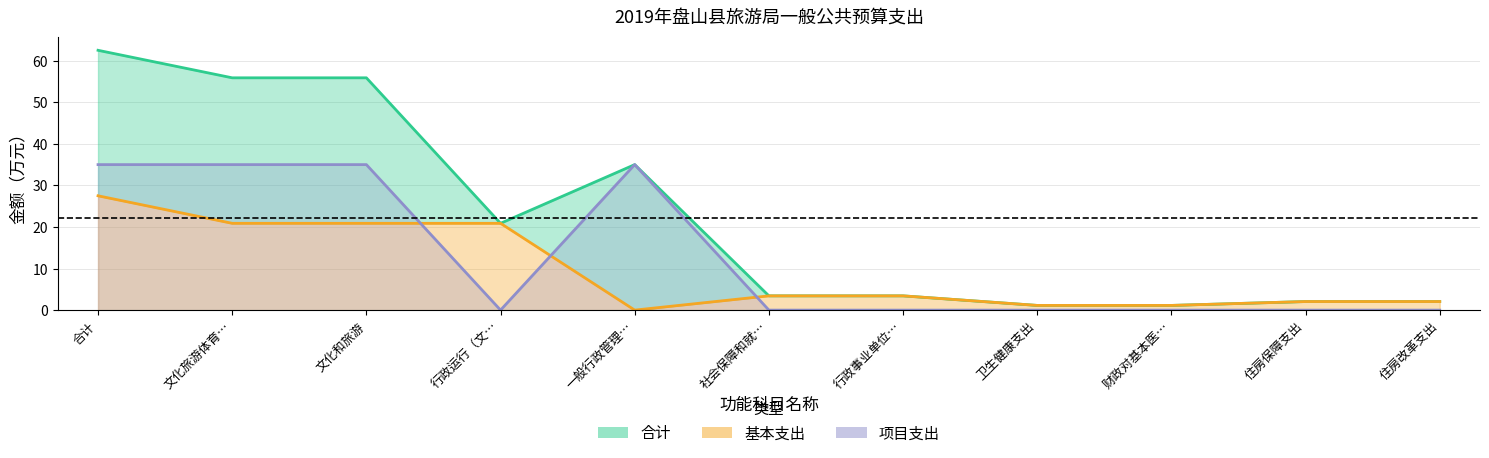

Reading left to right, extract all data points from this chart.

合计: 62.5	55.9	55.9	20.9	35.0	3.4	3.4	1.1	1.1	2.1	2.1
基本支出: 27.5	20.9	20.9	20.9	0.0	3.4	3.4	1.1	1.1	2.1	2.1
项目支出: 35.0	35.0	35.0	0.0	35.0	0.0	0.0	0.0	0.0	0.0	0.0